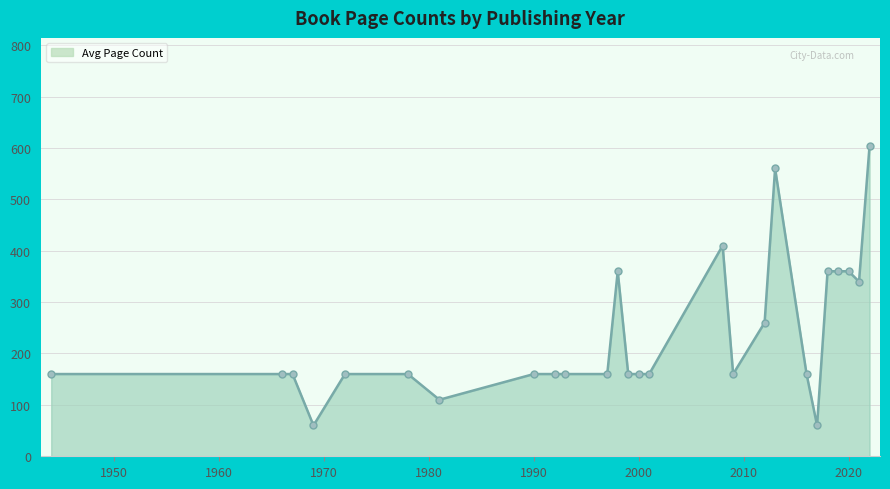

Reading left to right, what are all the values shown in this chart?

160	160	160	60	160	160	110	160	160	160	160	360	160	160	160	410	160	260	560	160	60	360	360	360	340	603